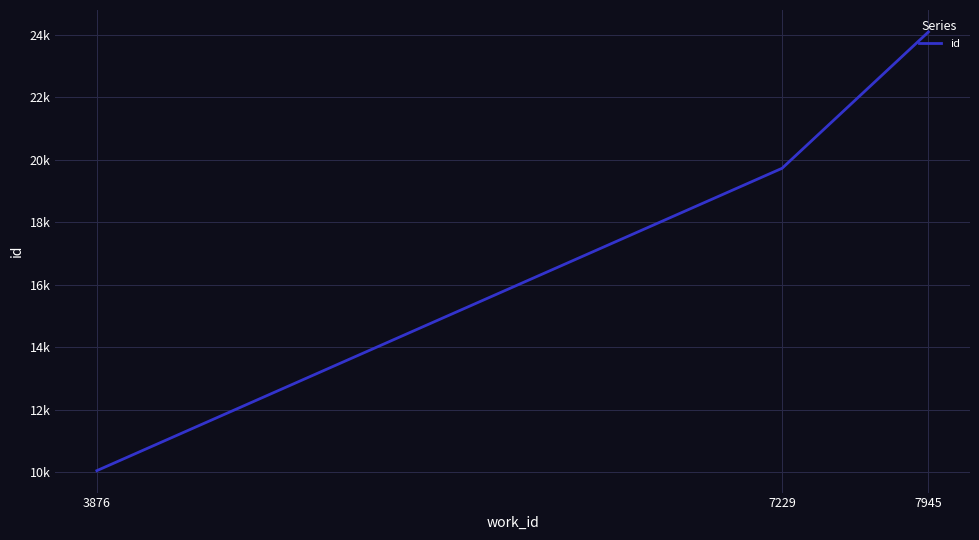

Count the values in the range 10044 to 24087.

3